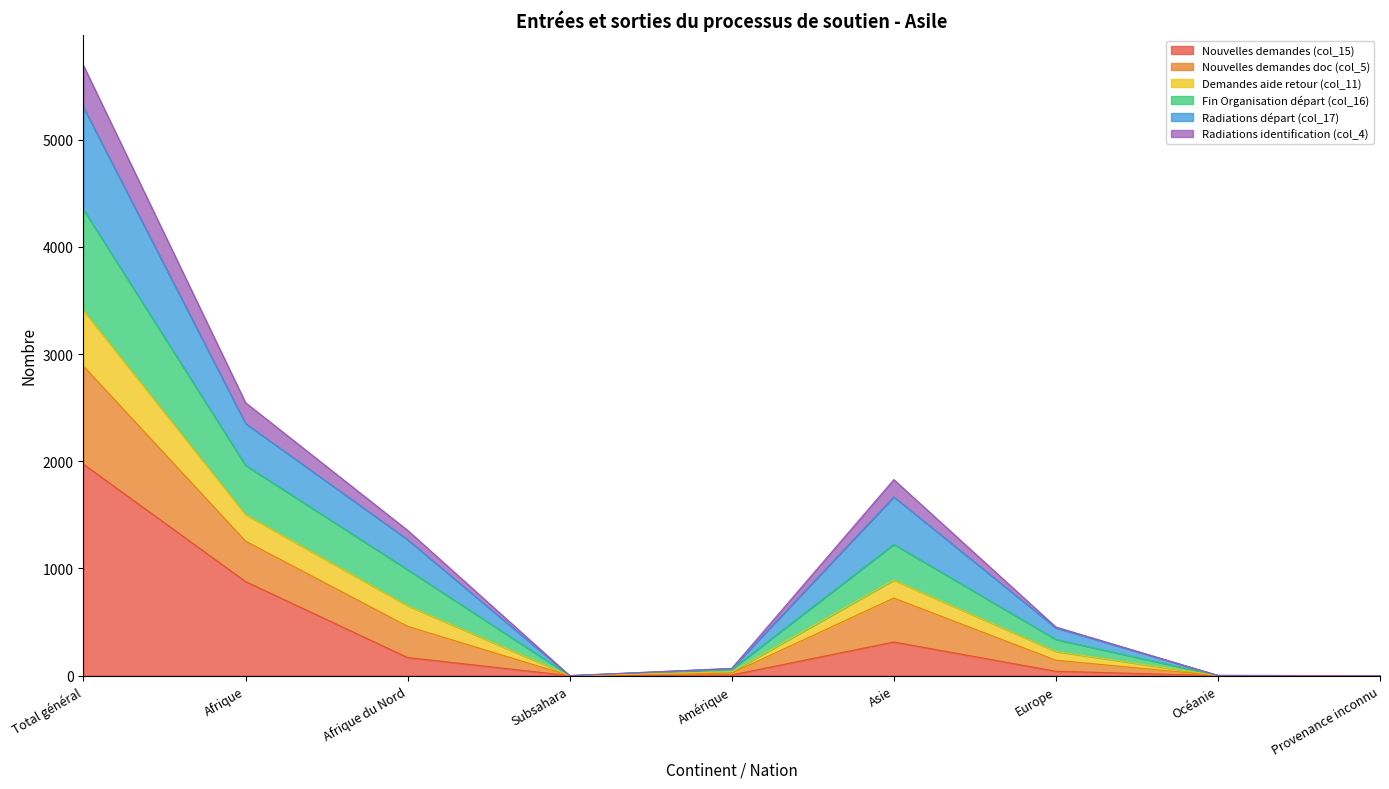

What is the label of the 4th point from the right?

Asie